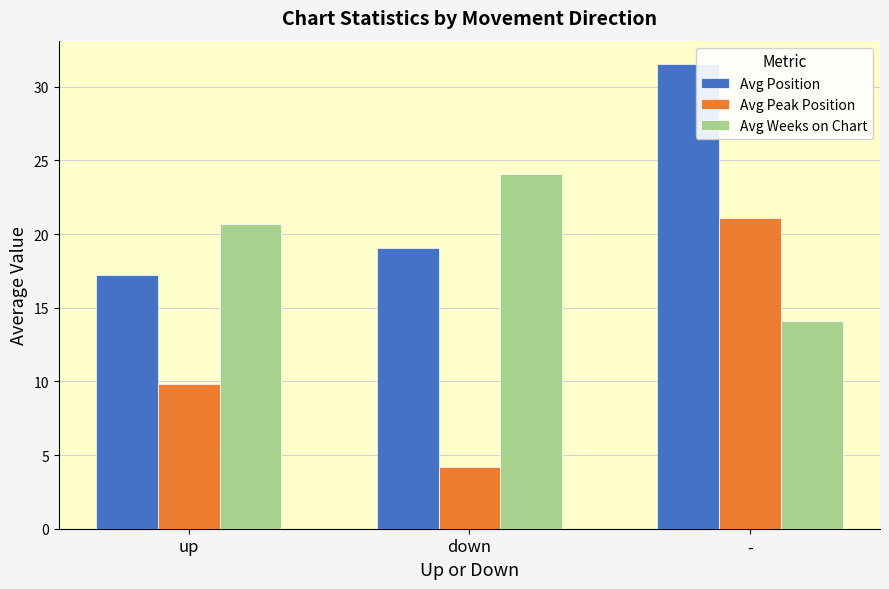

What is the approximate value of Avg Position at -?

31.6